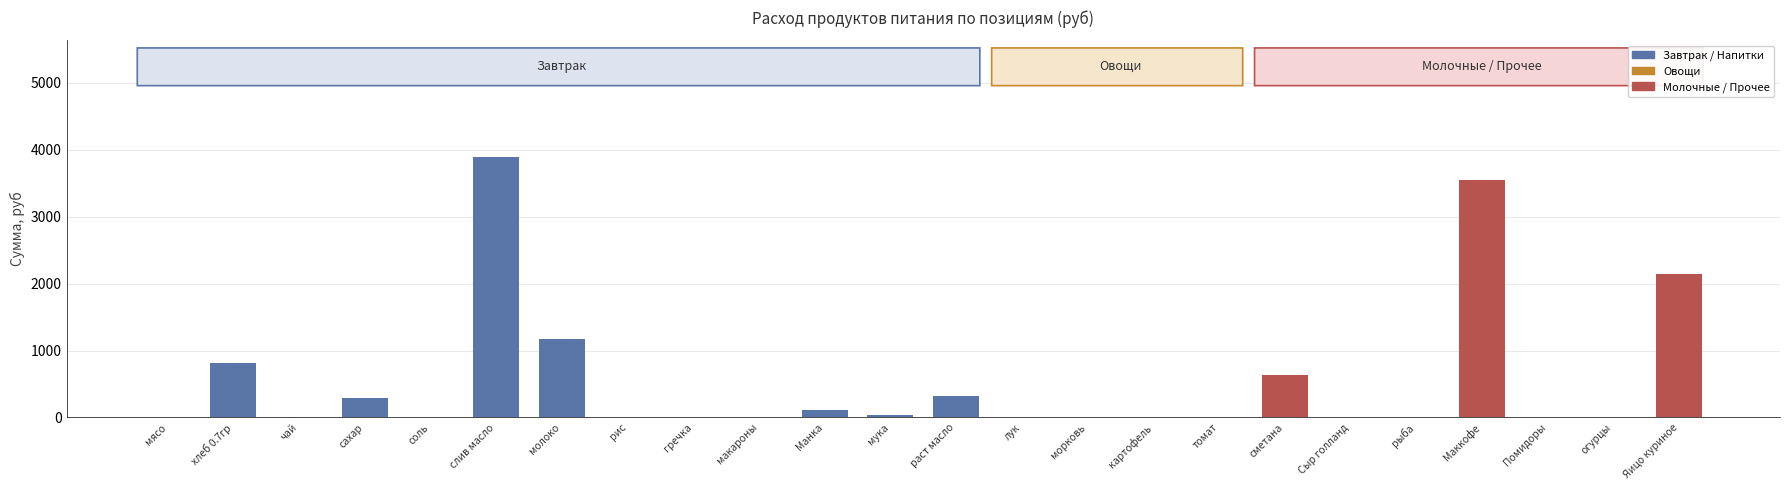

What is the sum of all values?

12948.9